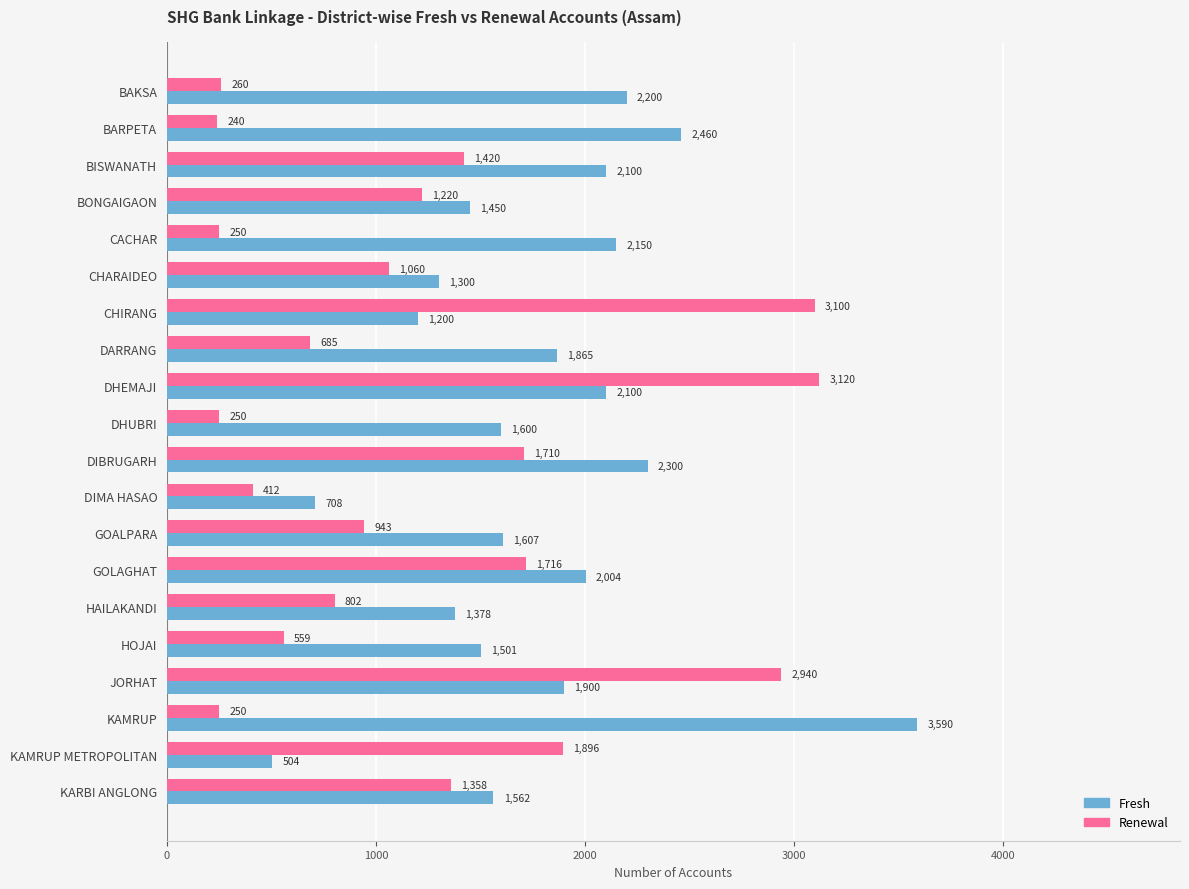

Read the Fresh value at BONGAIGAON, to the nearest 10.

1450